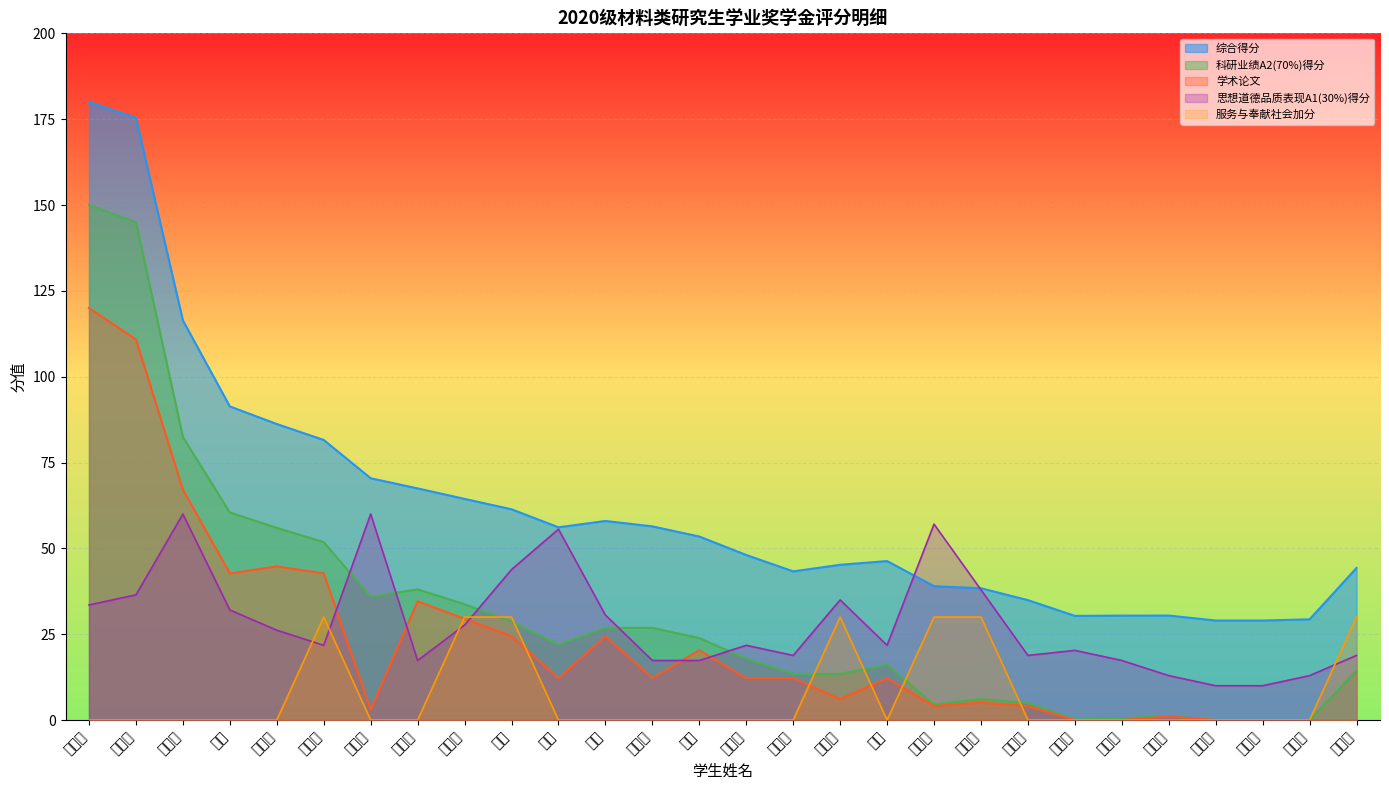

Is it true that 服务与奉献社会加分 equals 0.0 at 廖焕剑?

True